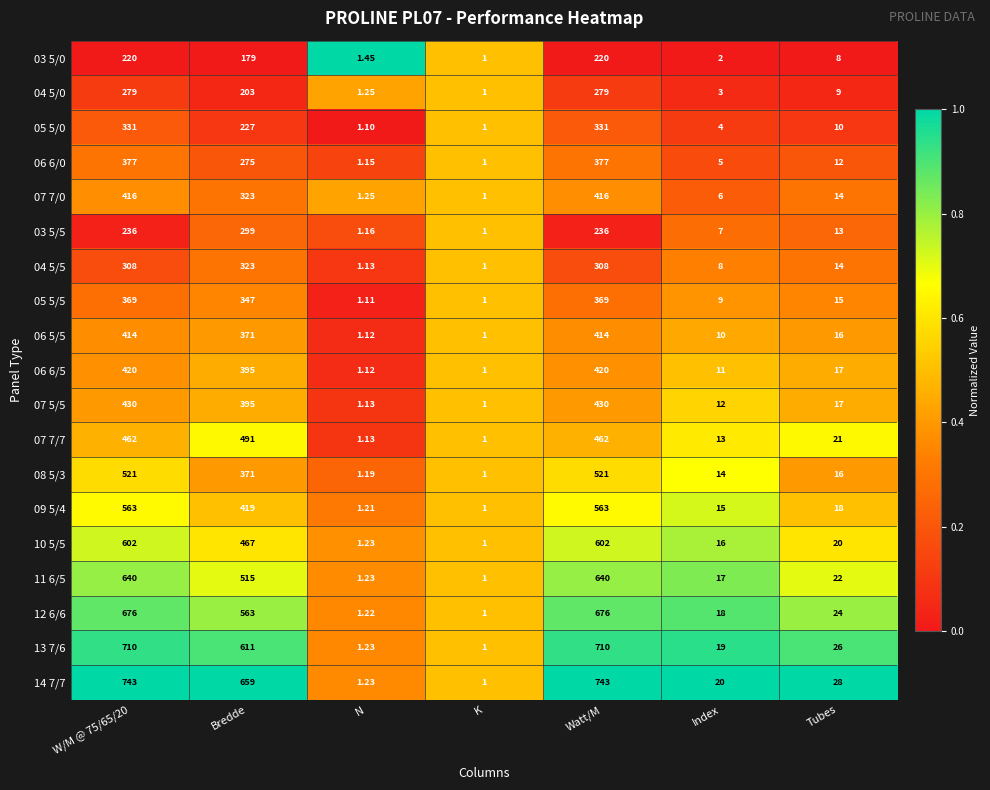

How many categories are shown in the chart?

7